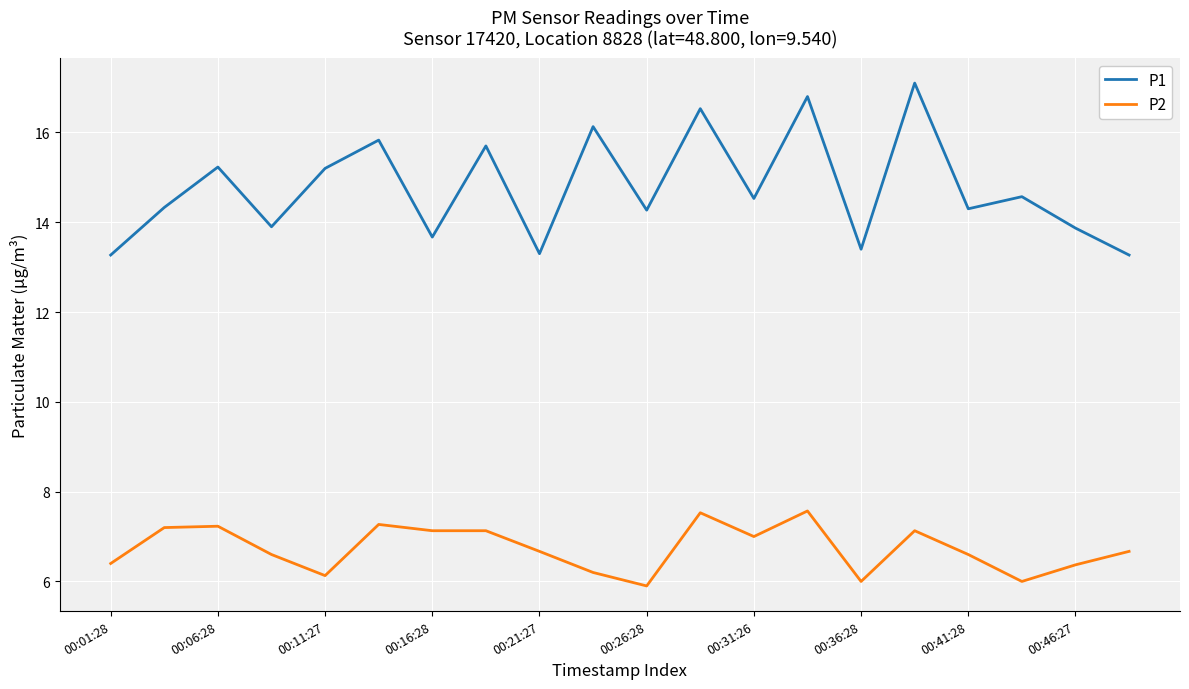

Rank the series by their maximum value, from highest to lowest.

P1, P2